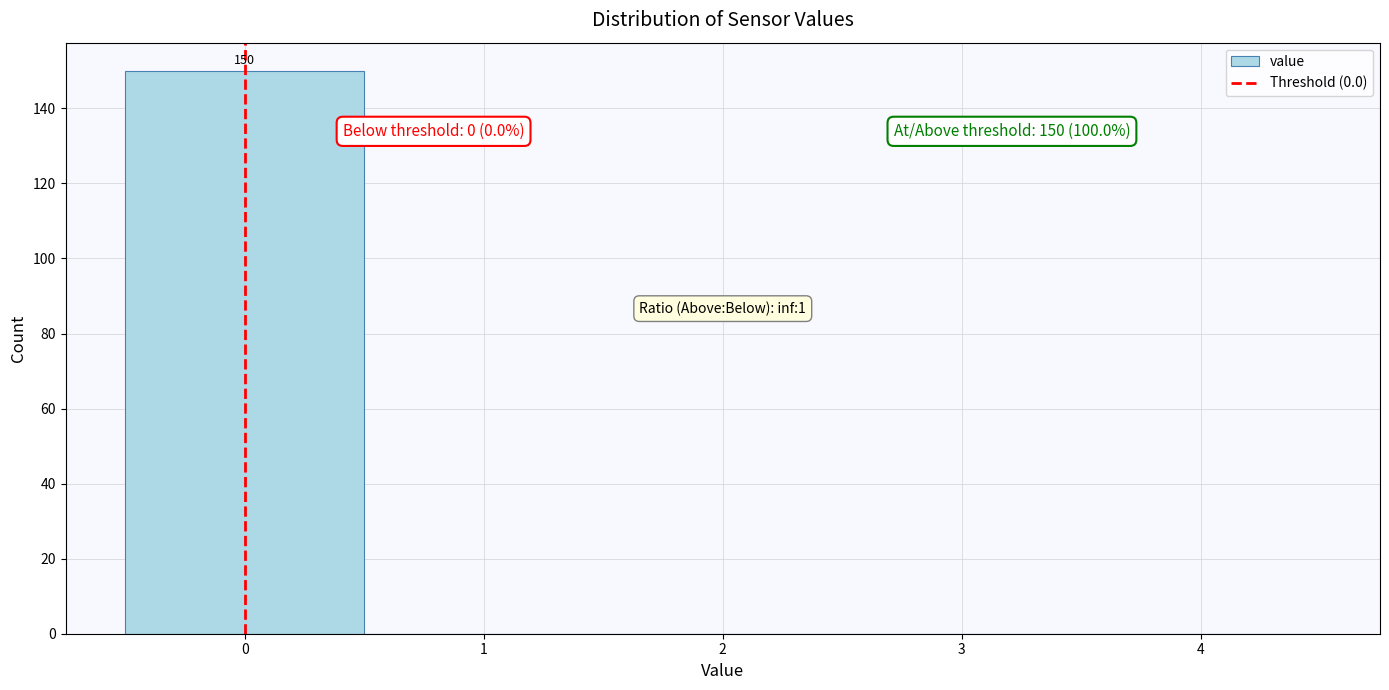

Over which range of the x-axis is the bar tallest?

-0.5 to 0.5